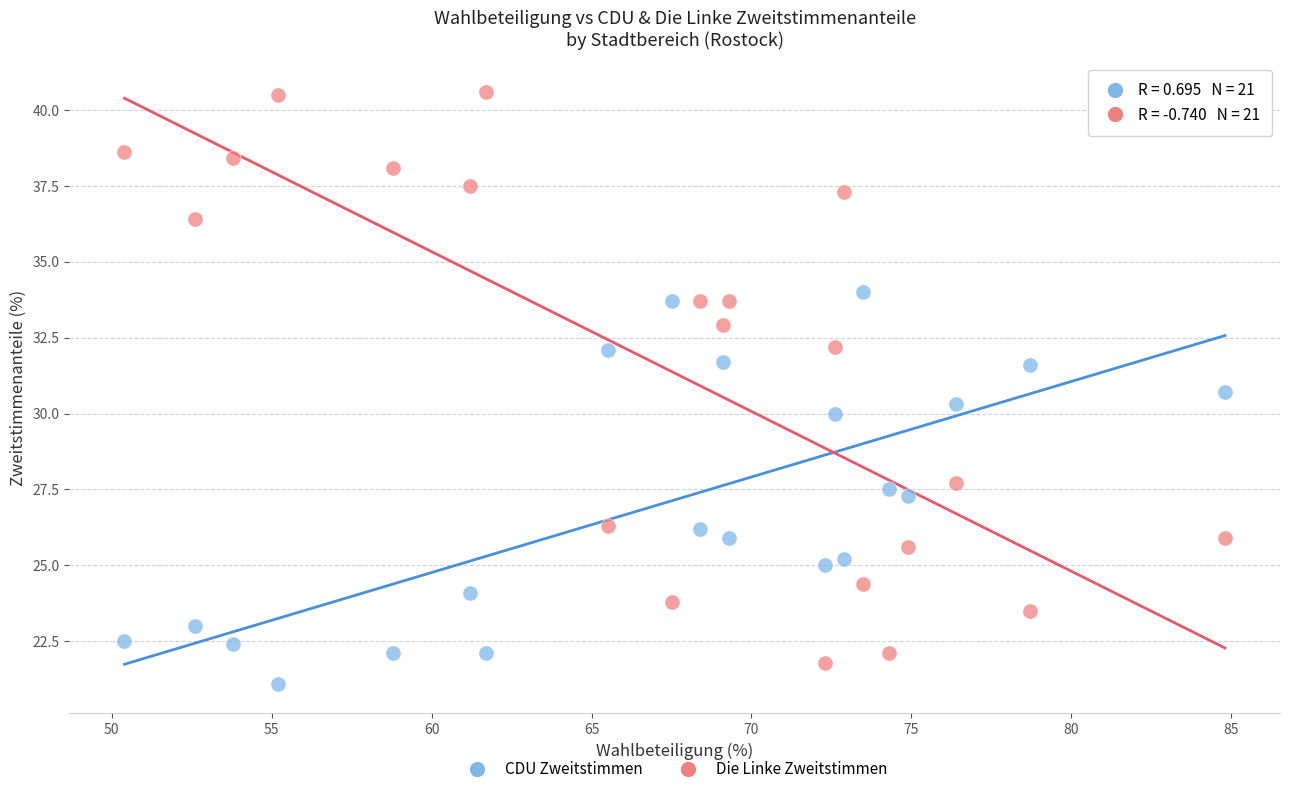

Which series reaches the minimum Y coordinate?

CDU Zweitstimmen